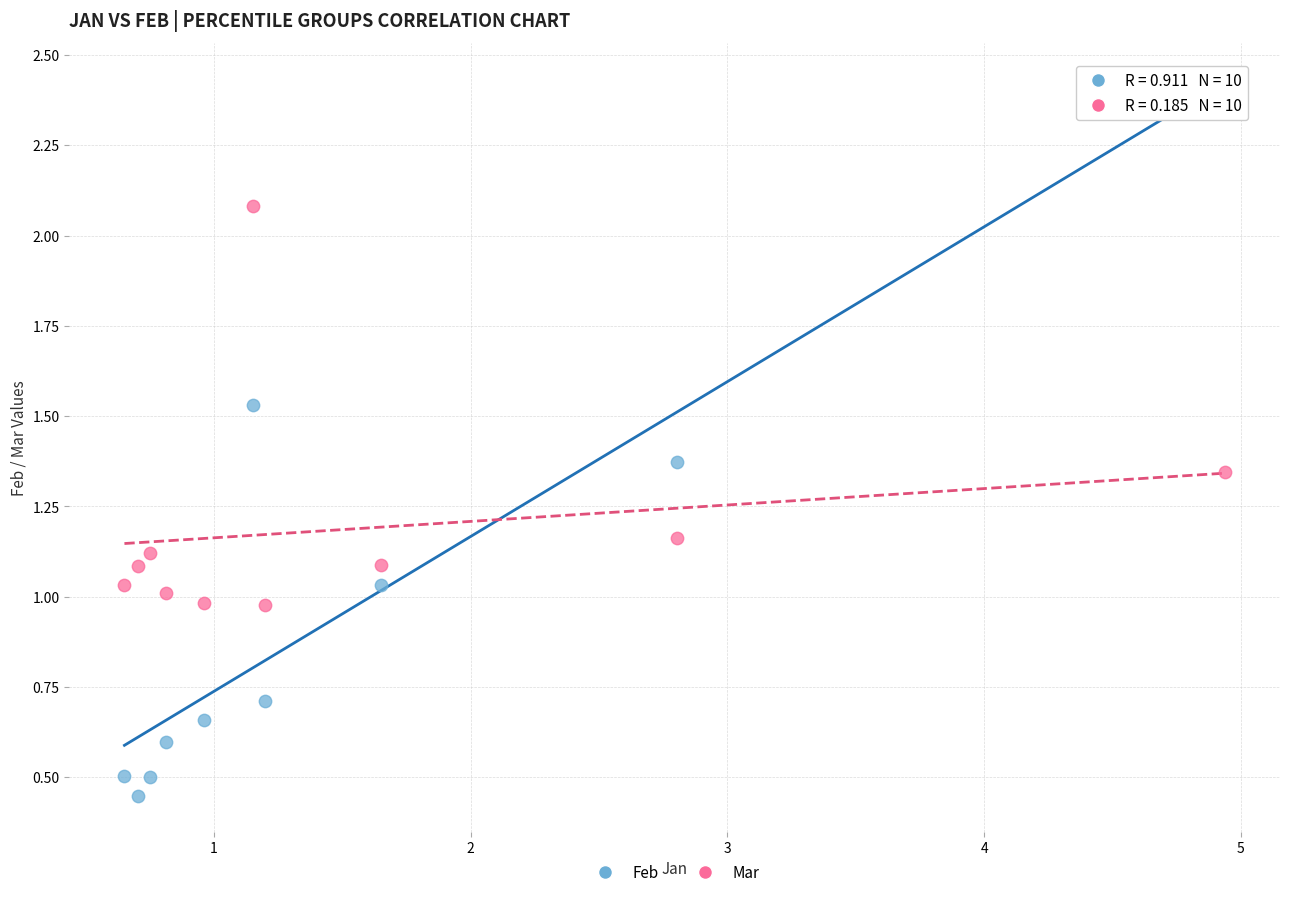

Which series reaches the minimum Y coordinate?

Feb